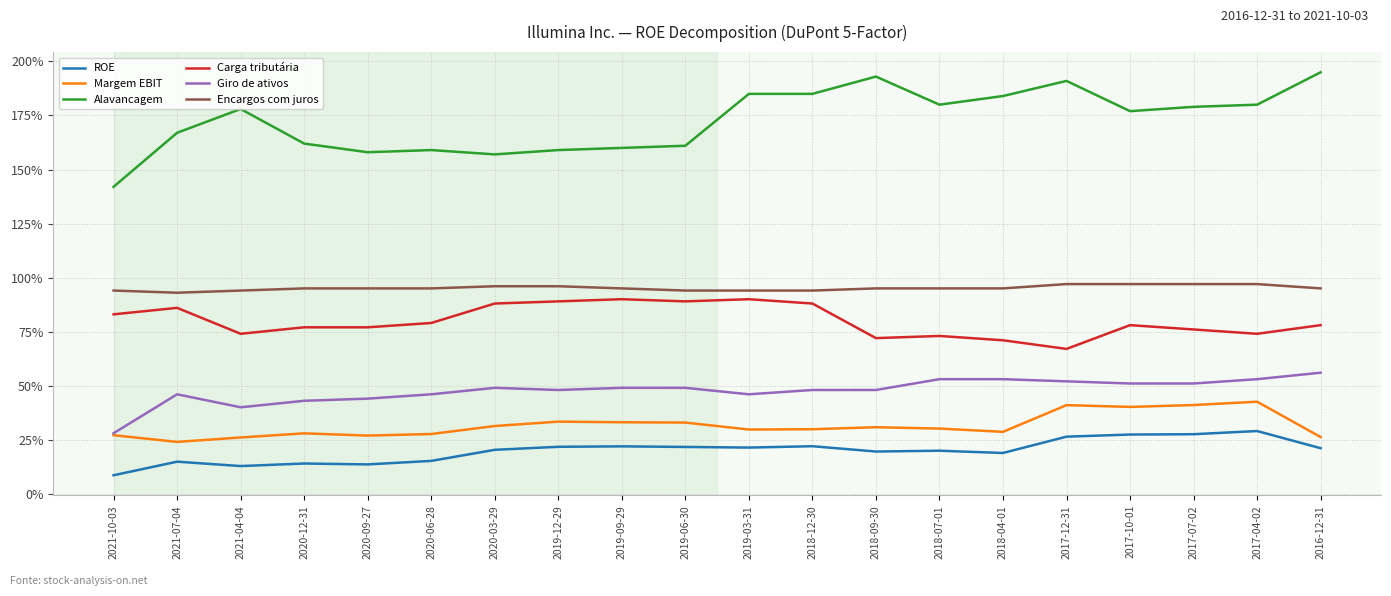

Does the chart display data point markers on the line(s)?

No